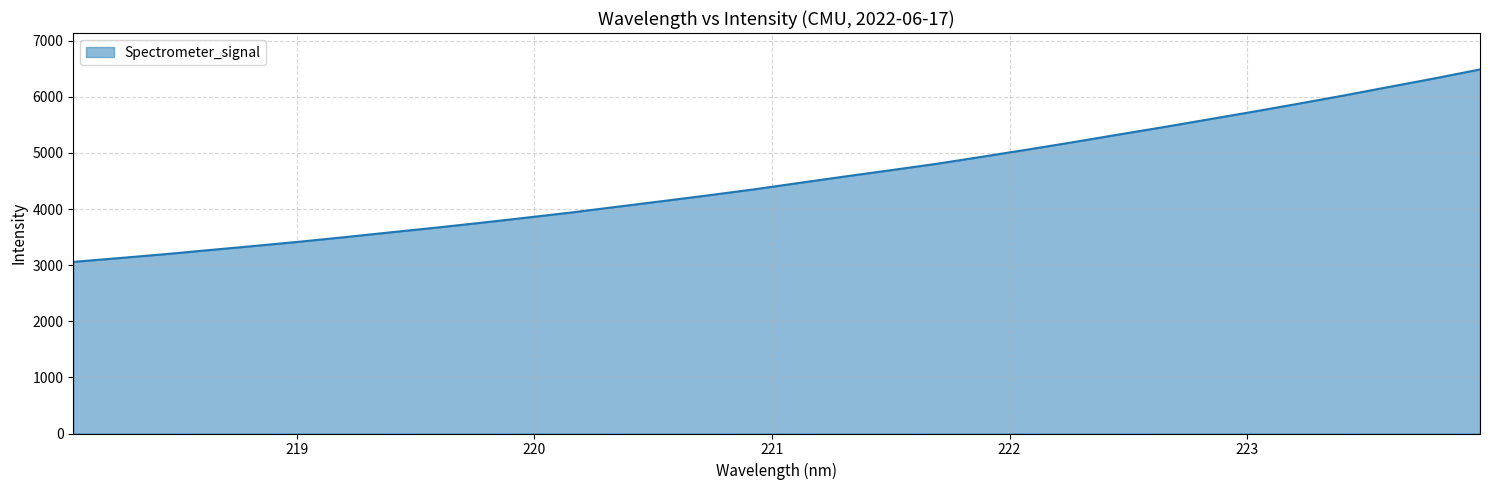

What is the smallest value displayed?

3058.3